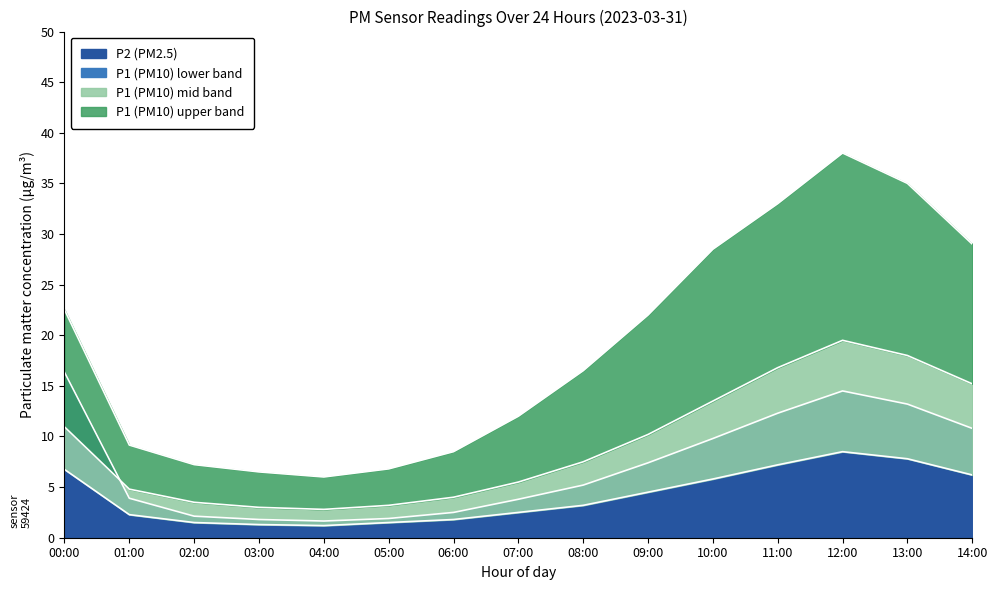

What are all the series names shown in the legend?

P2 (PM2.5), P1 (PM10) lower, P1 (PM10) mid, P1 (PM10) upper